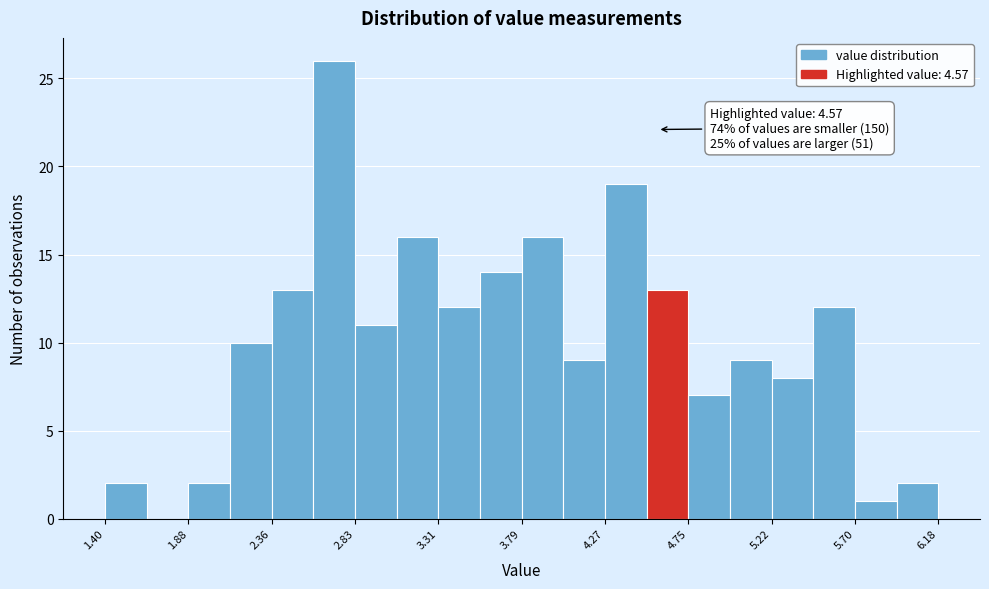

Over which range of the x-axis is the bar tallest?

2.60 to 2.85